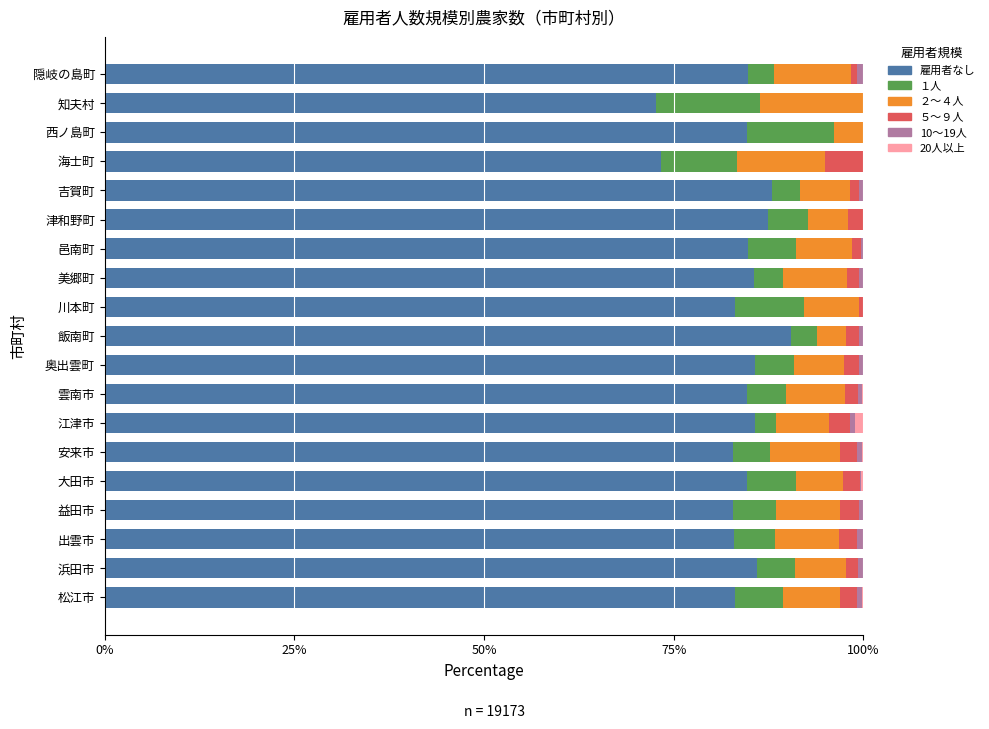

The value of 雇用者なし at 邑南町 is 142.8. True or false?

False